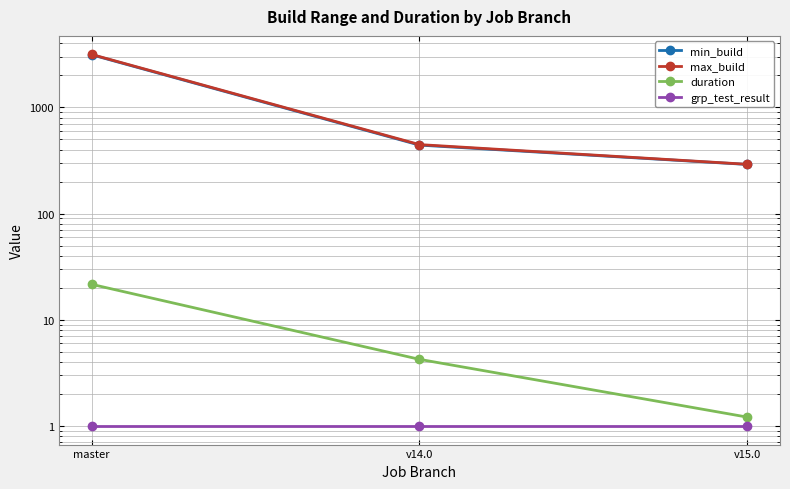

Rank the series by their maximum value, from highest to lowest.

max_build, min_build, duration, grp_test_result